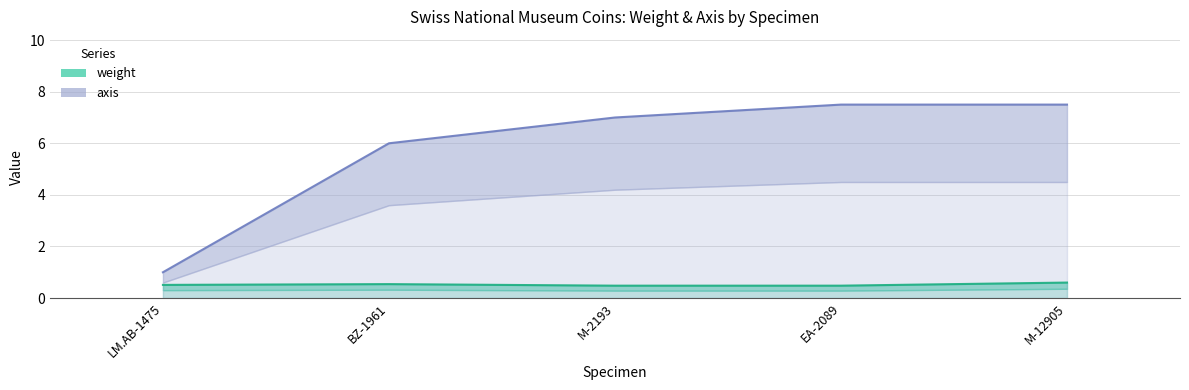

Between M-2193 and BZ-1961, which is larger?

BZ-1961